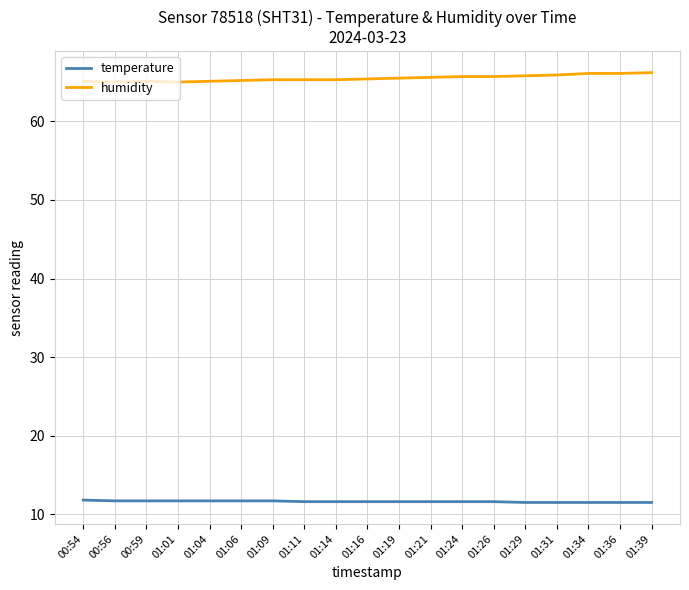

How many lines are shown in the chart?

2